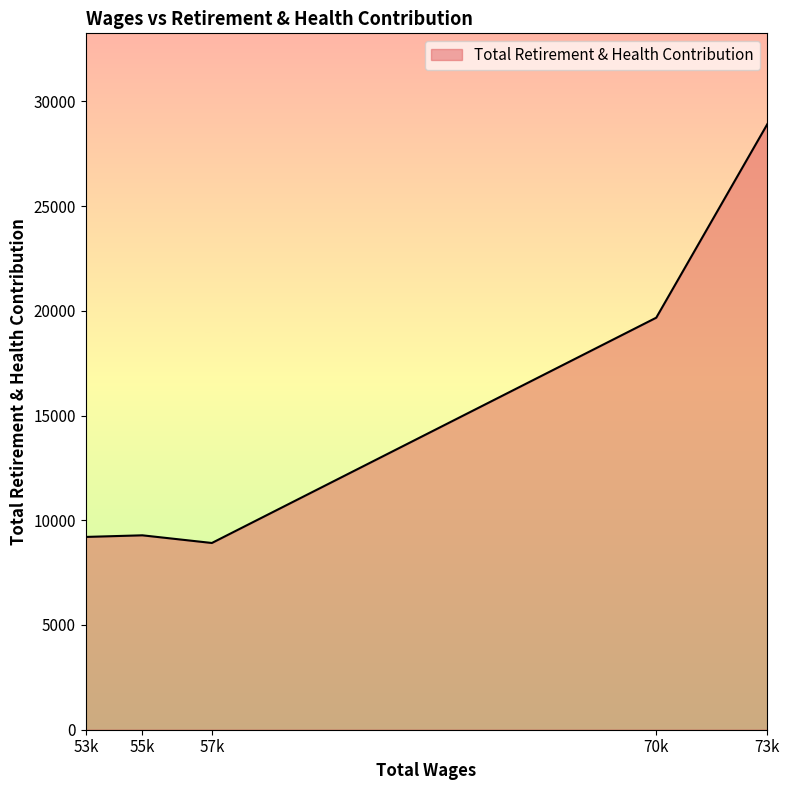

Approximately how many times larger is the value at 57k compared to 73k?

0.3